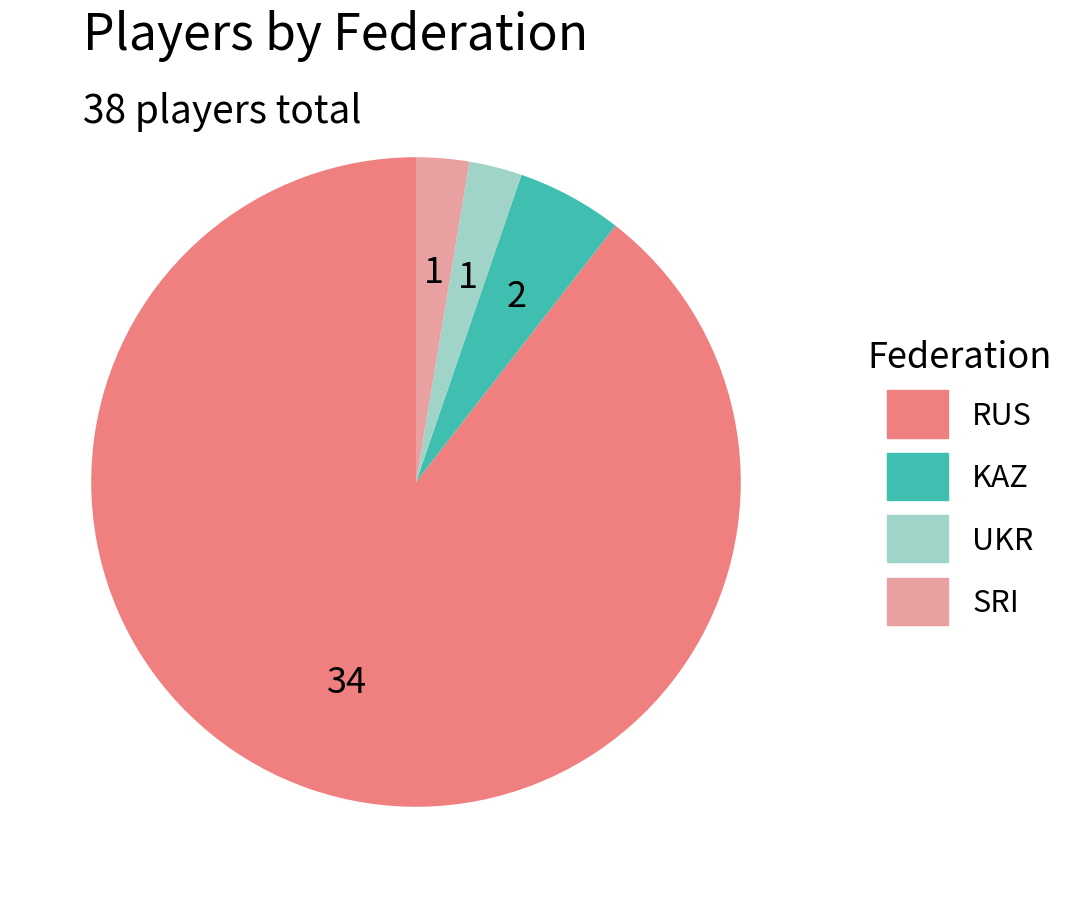

True or false: SRI accounts for 13% of the total.

False